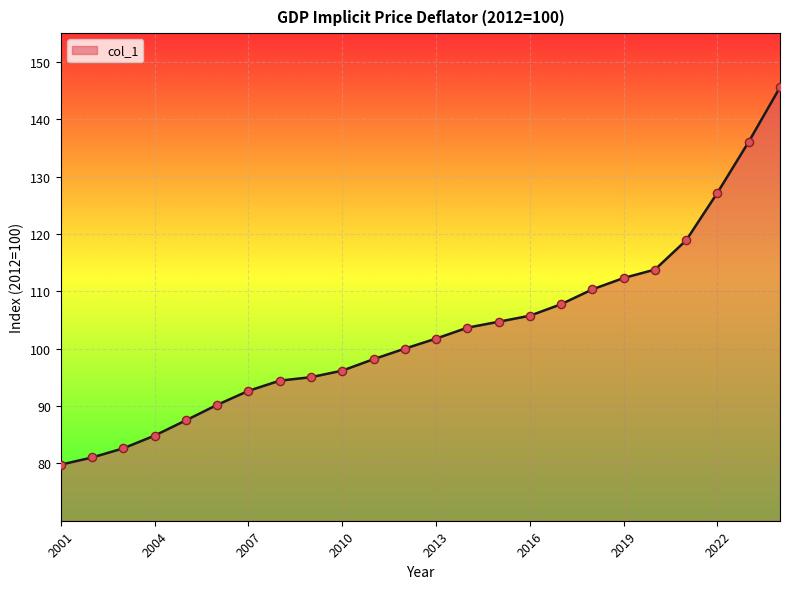

What is the greatest value displayed?

145.6